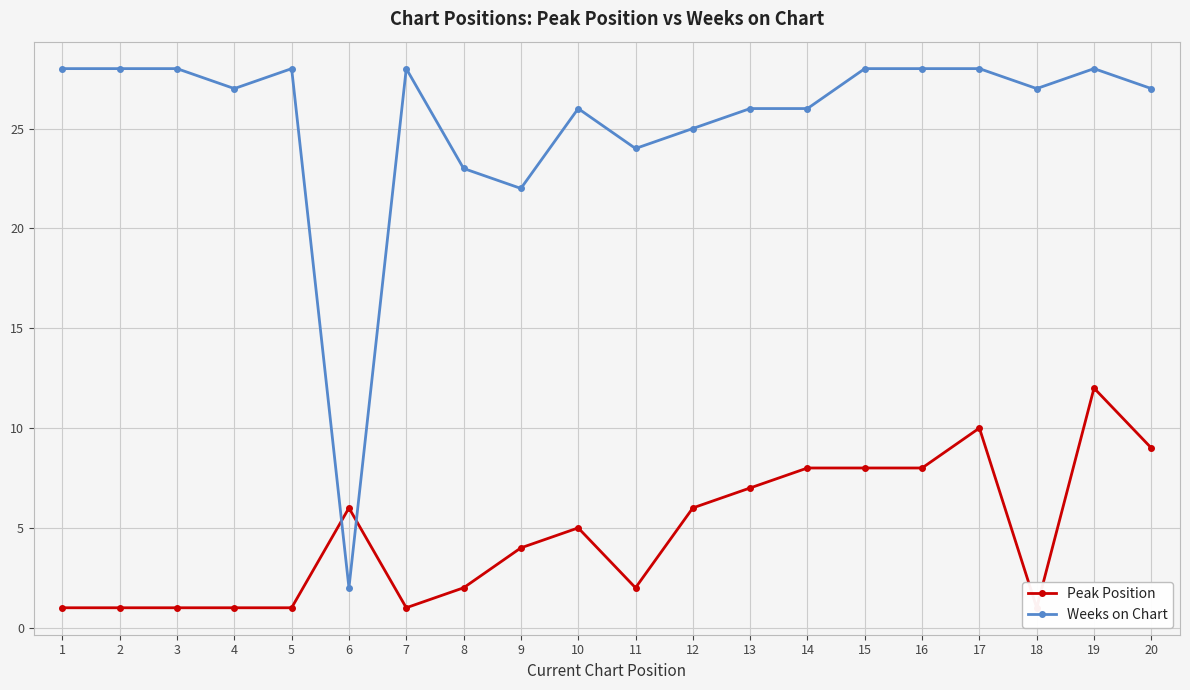

At which category does Weeks on Chart reach its first local valley?

4